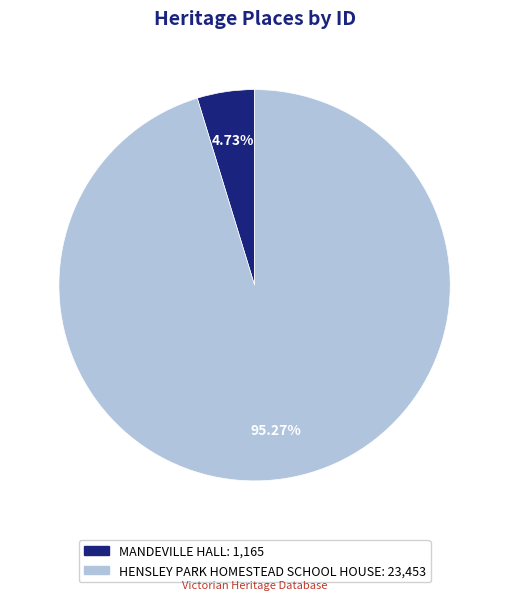

Which has a higher value, HENSLEY PARK HOMESTEAD SCHOOL HOUSE or MANDEVILLE HALL?

HENSLEY PARK HOMESTEAD SCHOOL HOUSE